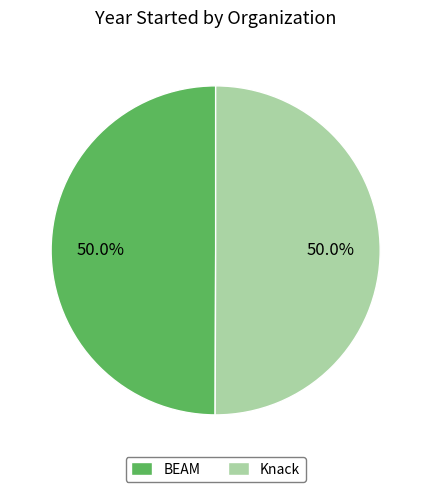

What percentage is the BEAM slice, to the nearest percent?

50%